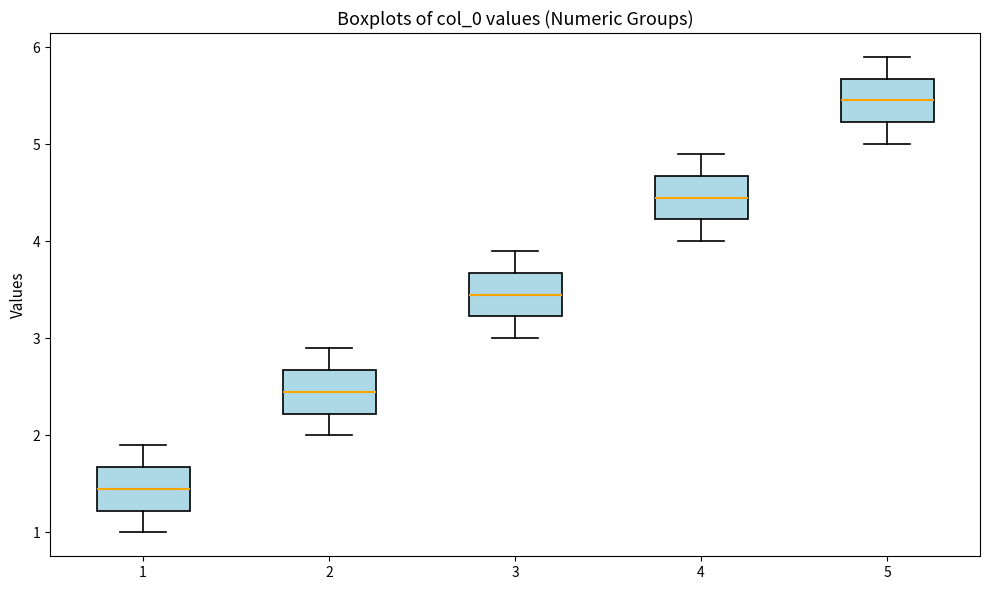

Reading left to right, transcribe this box plot: for each box, give where its median line is, the range the box spans, and where its two whiskers end, as read against the y-axis. The values are not printed on the chart, so give them approximately, as read against the axis.

1: median 1.5, box 1.2 to 1.7, whiskers 1.0 to 1.9
2: median 2.5, box 2.2 to 2.7, whiskers 2.0 to 2.9
3: median 3.5, box 3.2 to 3.7, whiskers 3.0 to 3.9
4: median 4.5, box 4.2 to 4.7, whiskers 4.0 to 4.9
5: median 5.5, box 5.2 to 5.7, whiskers 5.0 to 5.9